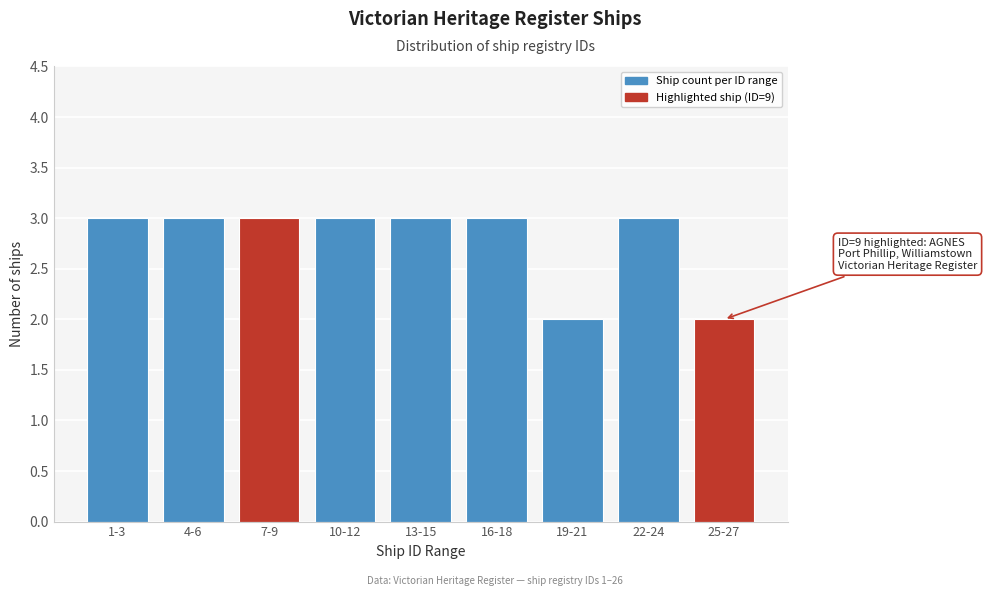

Reading left to right, extract all data points from this chart.

1-3=3	4-6=3	7-9=3	10-12=3	13-15=3	16-18=3	19-21=2	22-24=3	25-27=2